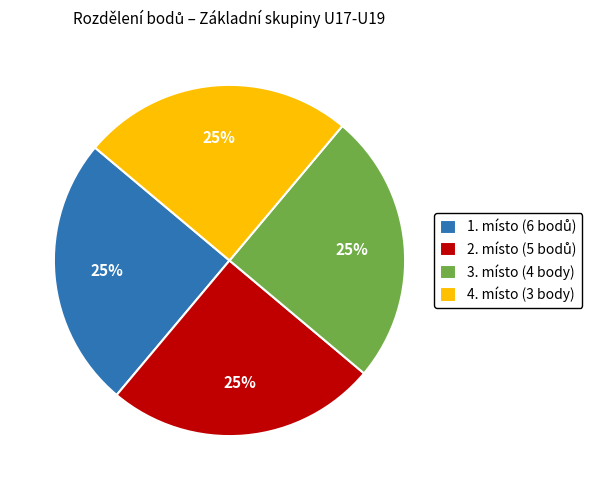

Is 3. místo (4 body) the majority of the pie?

No